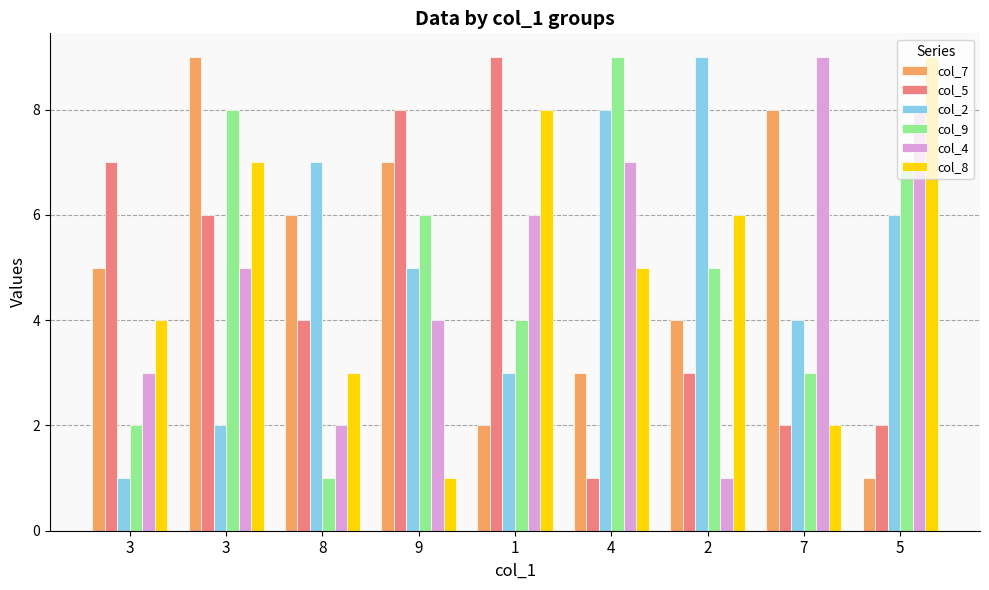

What is the difference between the second highest and minimum values in the col_5 series?

7